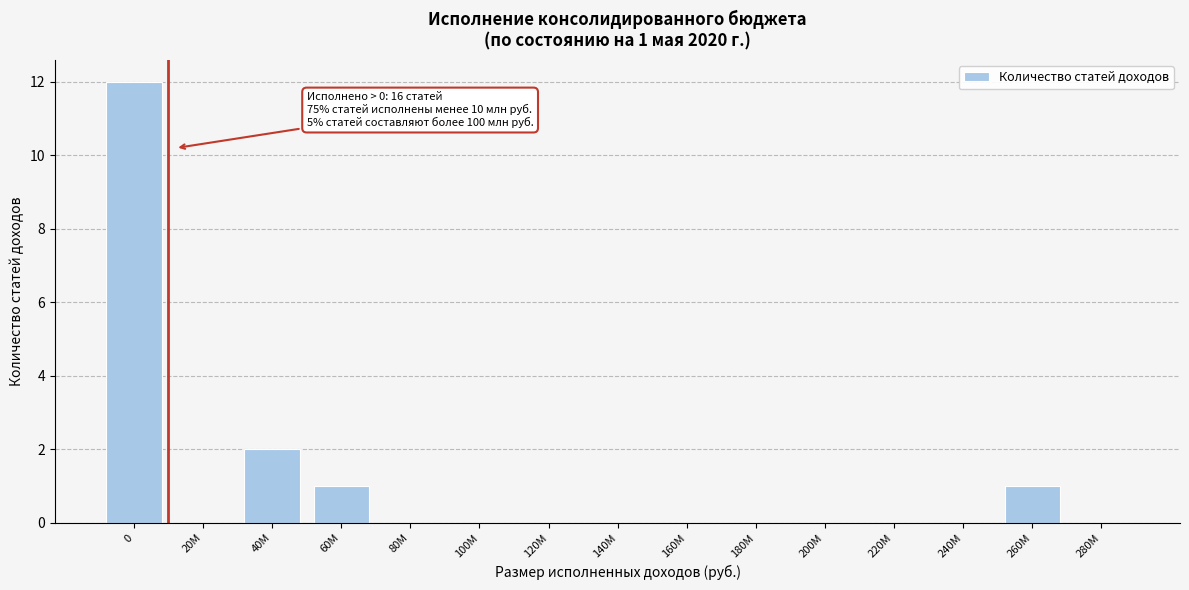

Reading right to left, list all the values displayed in this chart.

280M=0	260M=1	240M=0	220M=0	200M=0	180M=0	160M=0	140M=0	120M=0	100M=0	80M=0	60M=1	40M=2	20M=0	0=12